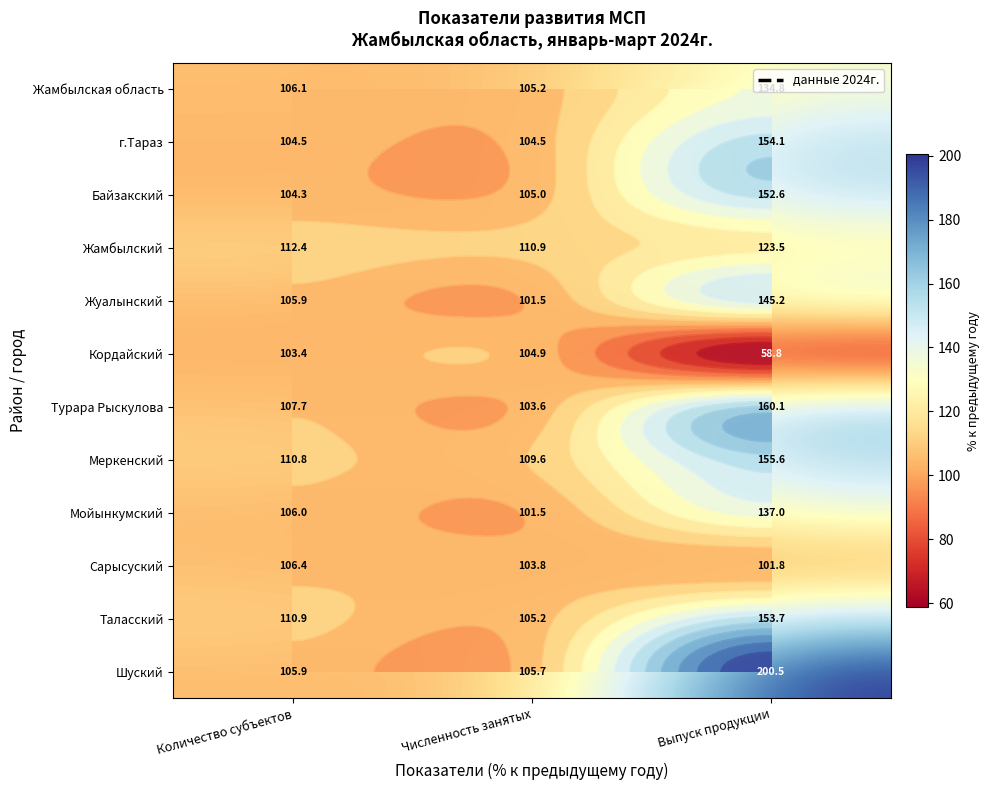

Where is Жуалынский nearest to the value 123?

Количество субъектов